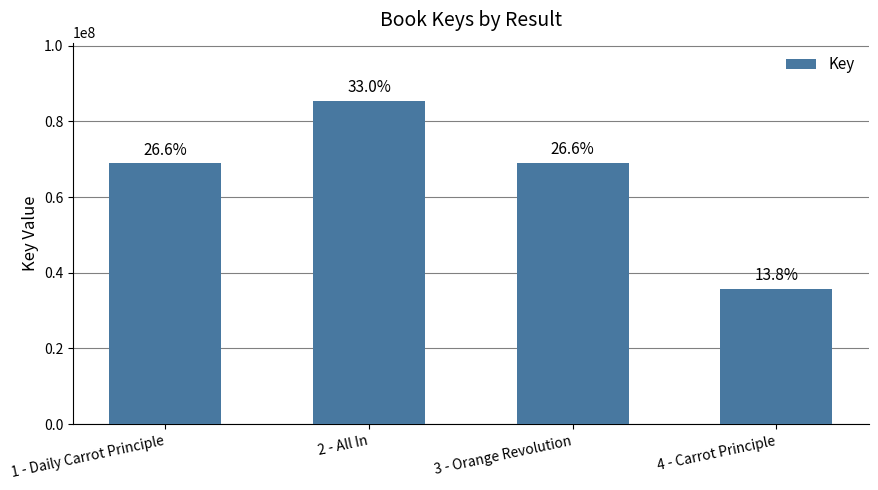

At which label does the data first exceed 69040328?

2 - All In